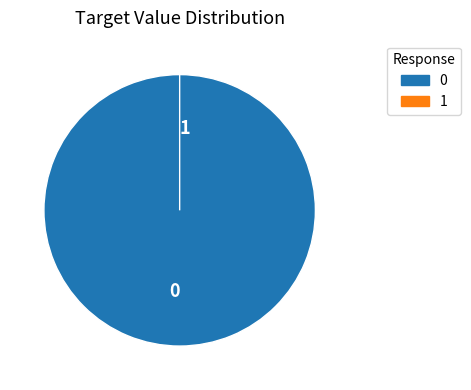

What is the change in value from 0 to 1?

-1